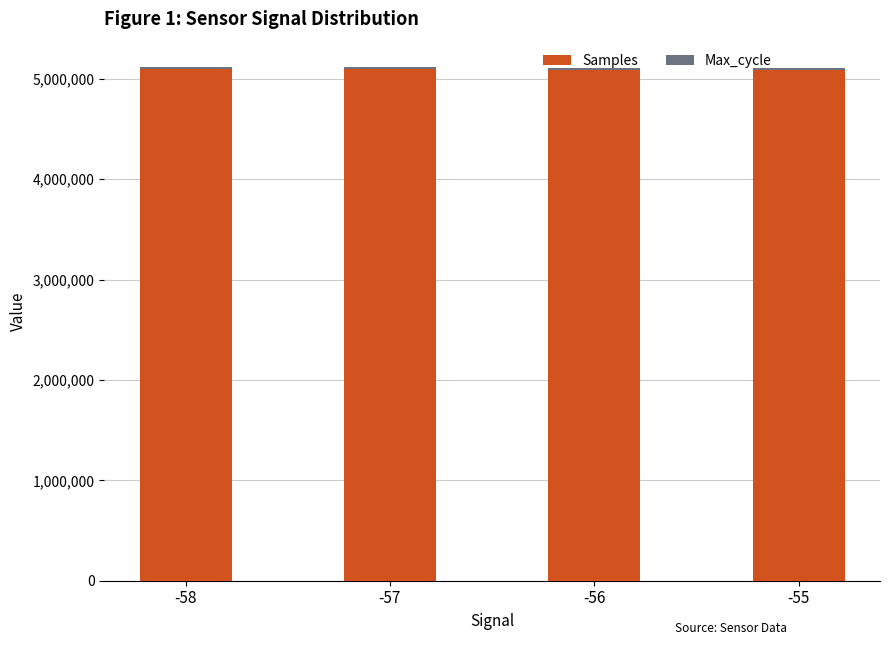

What is the maximum value for Samples?

5093260